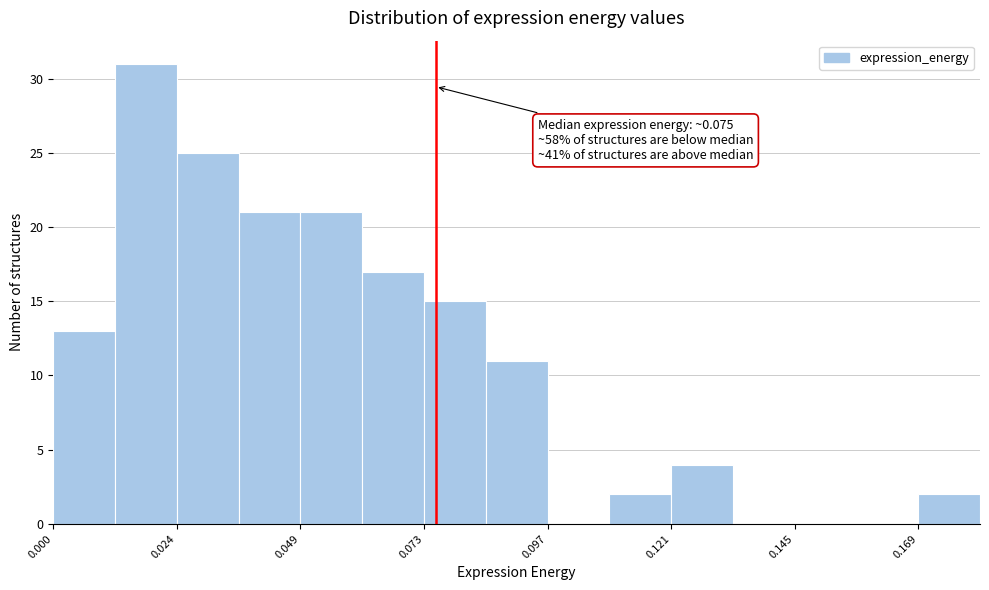

Around what value on the x-axis is the tallest bar? Give the approximate position of its centre, as read against the axis.

0.020